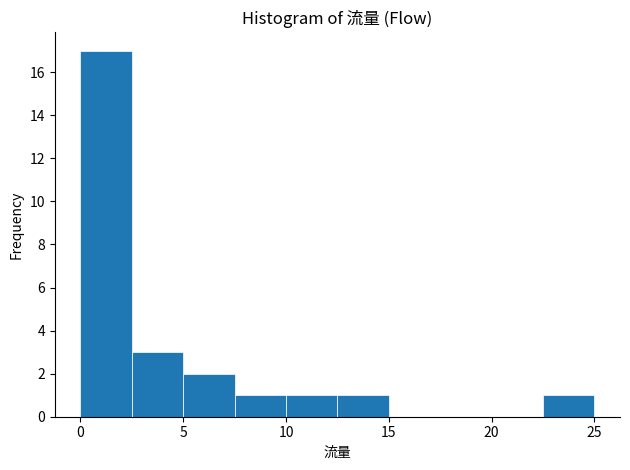

What is the height of the bar covering 0.0 to 2.5 on the x-axis? The values are not printed on the chart, so give them approximately, as read against the axis.

17